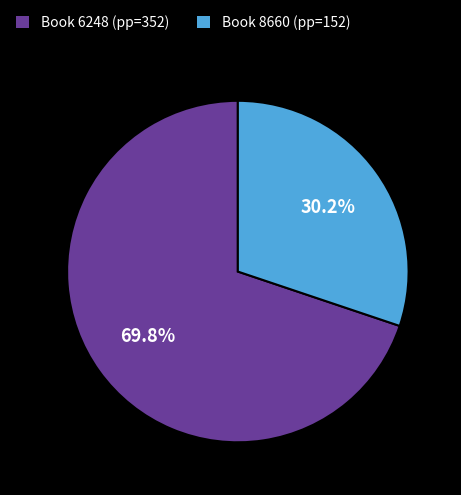

Is there a majority slice in this chart?

Yes